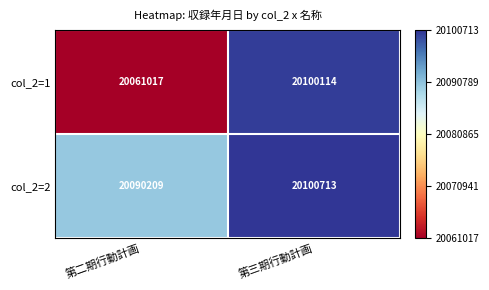

What is the approximate value of col_2=1 at 第三期行動計画, to the nearest 100?

20100100